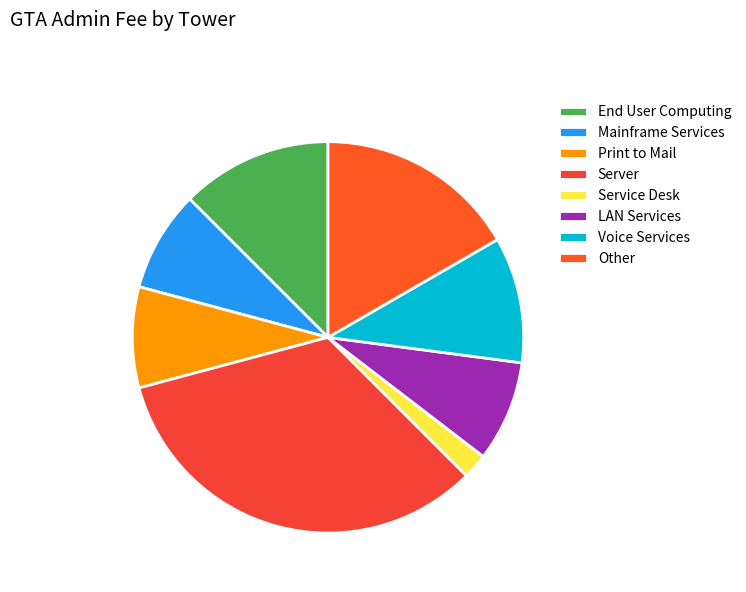

How many segments does this pie chart have?

8